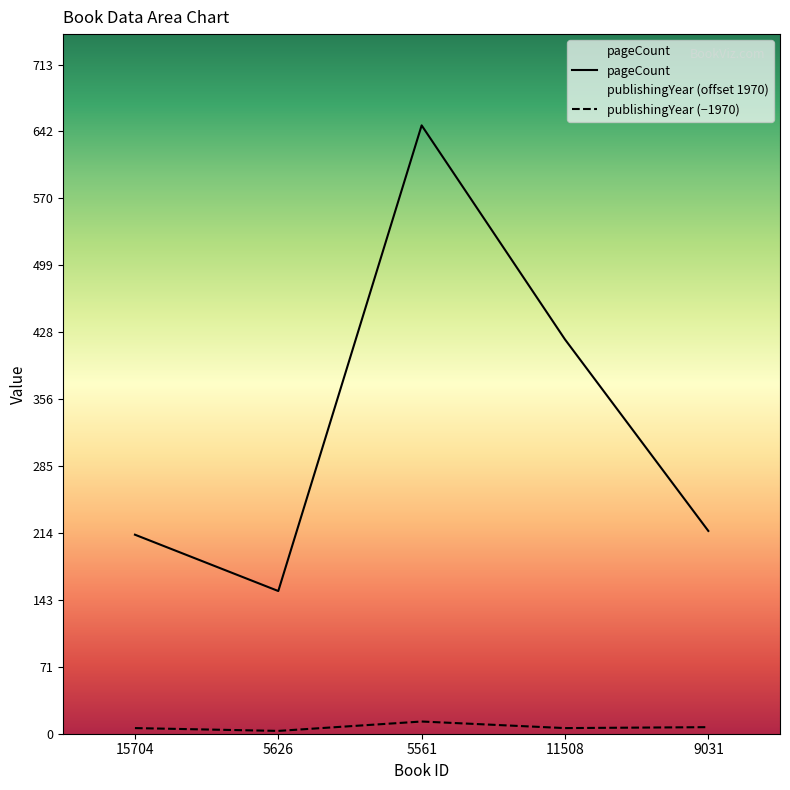

True or false: pageCount and publishingYear intersect in this chart.

False